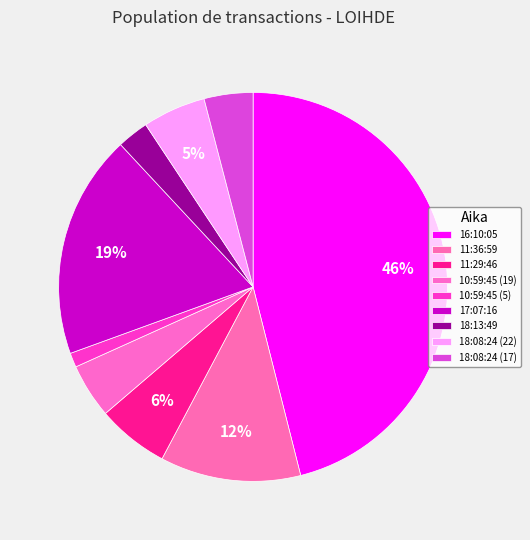

True or false: 11:36:59 accounts for 5% of the total.

False